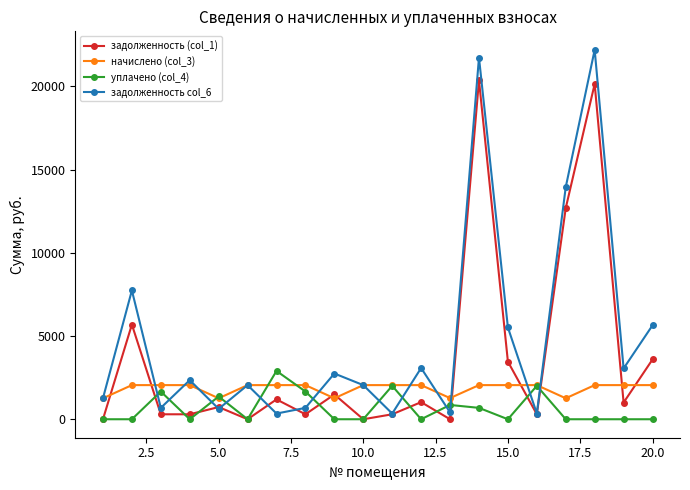

Which series has the largest total across all categories?

задолженность col_6